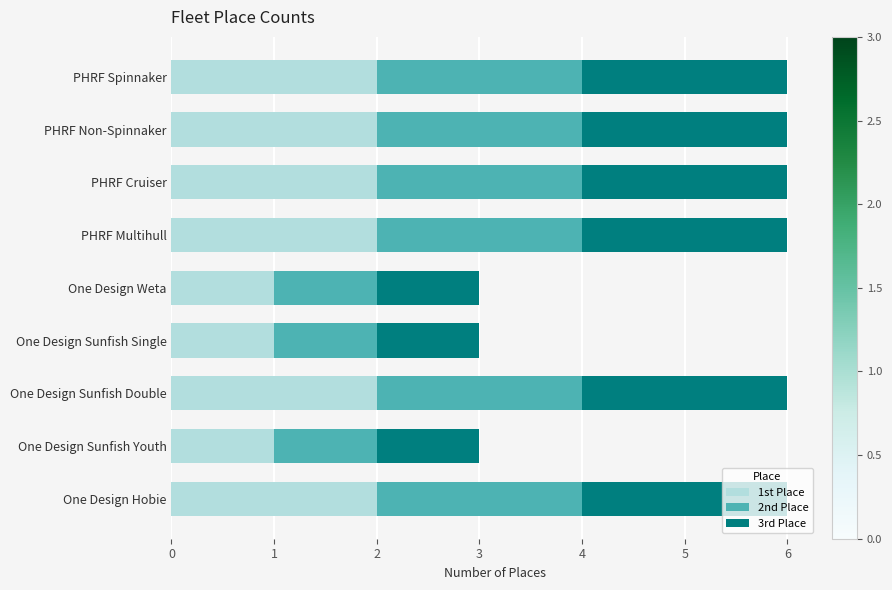

What are all the series names shown in the legend?

1st Place, 2nd Place, 3rd Place